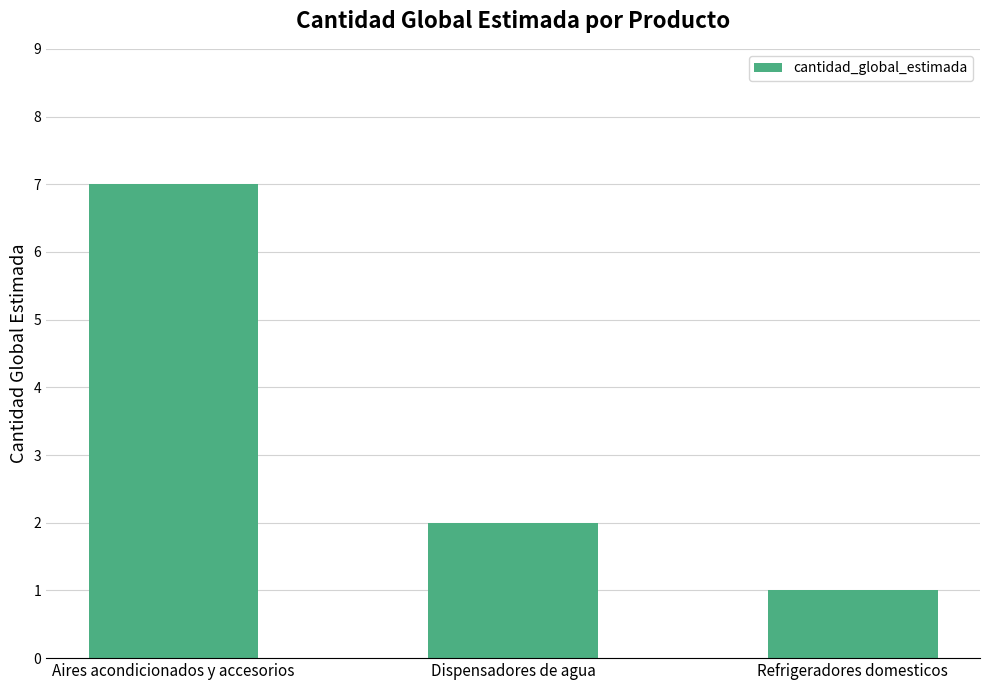

Count the number of data series in this chart.

1